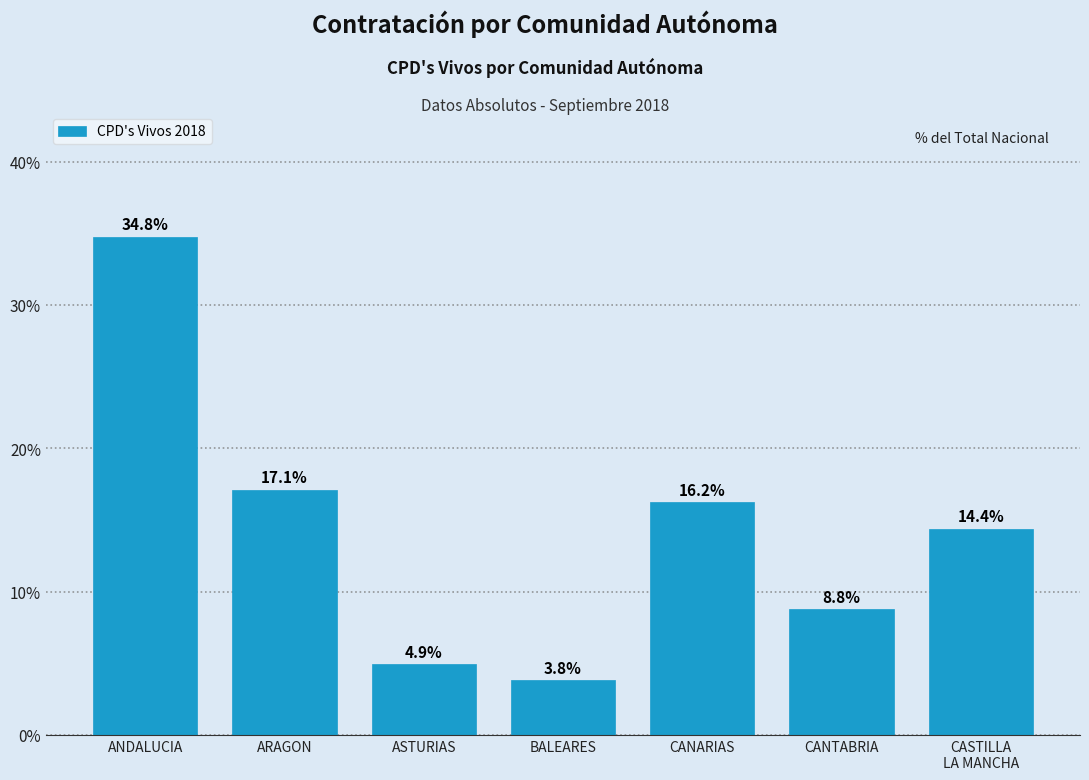

Reading left to right, list all the values displayed in this chart.

34.8	17.1	4.9	3.8	16.2	8.8	14.4